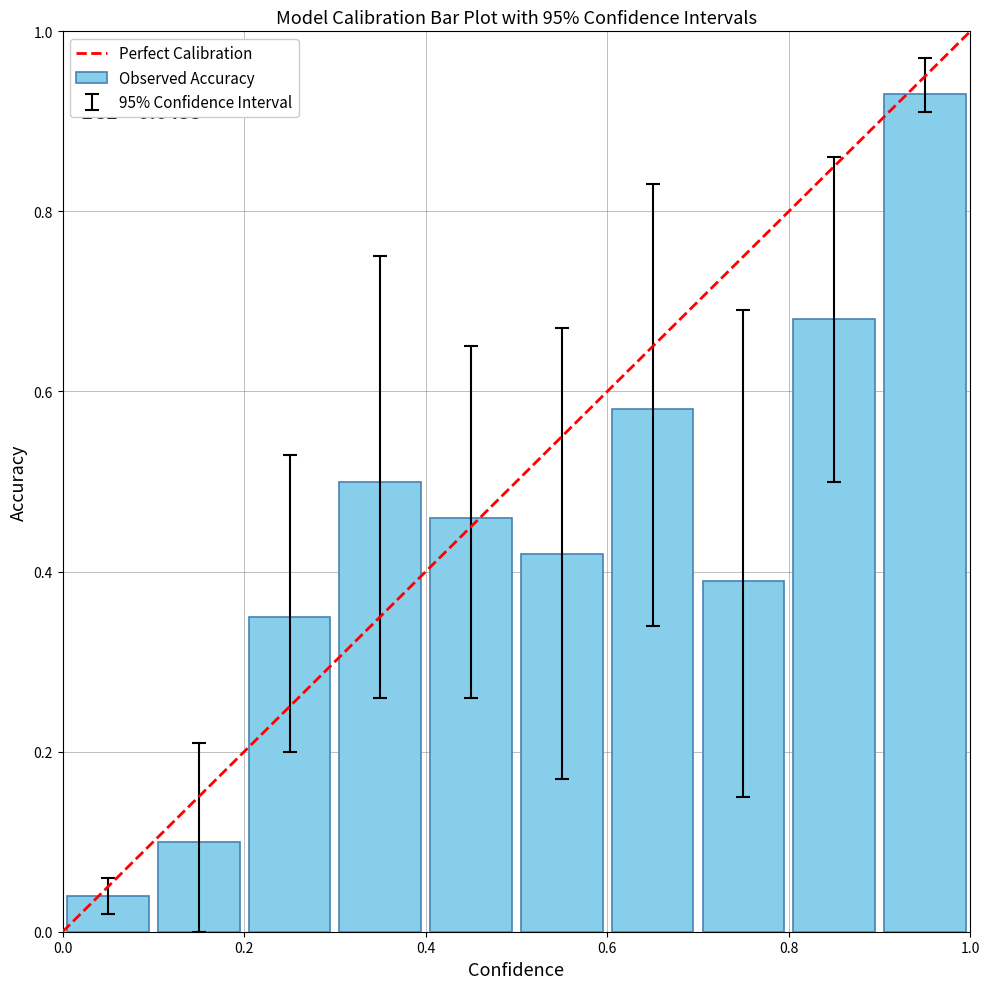

What is the sum of all values?

4.5